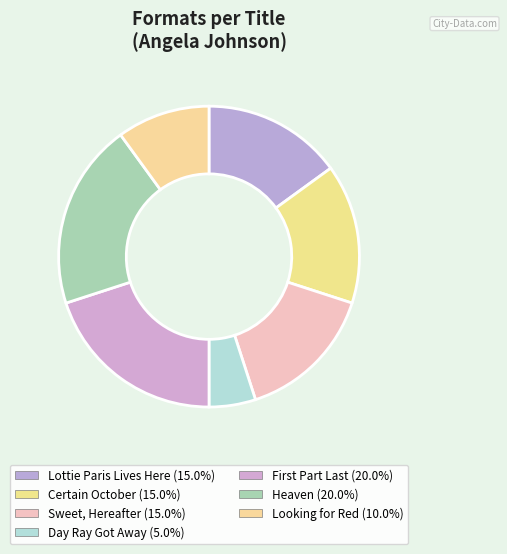

Which slice is the largest?

First Part Last